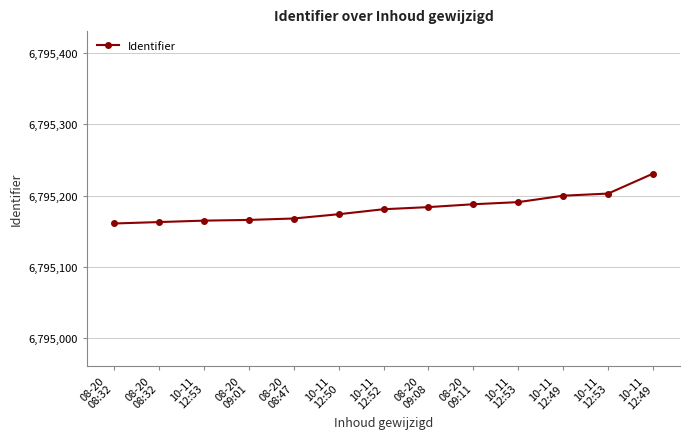

List the labels in order of value, largest first.

10-11
12:49, 10-11
12:53, 10-11
12:49, 10-11
12:53, 08-20
09:11, 08-20
09:08, 10-11
12:52, 10-11
12:50, 08-20
08:47, 08-20
09:01, 10-11
12:53, 08-20
08:32, 08-20
08:32